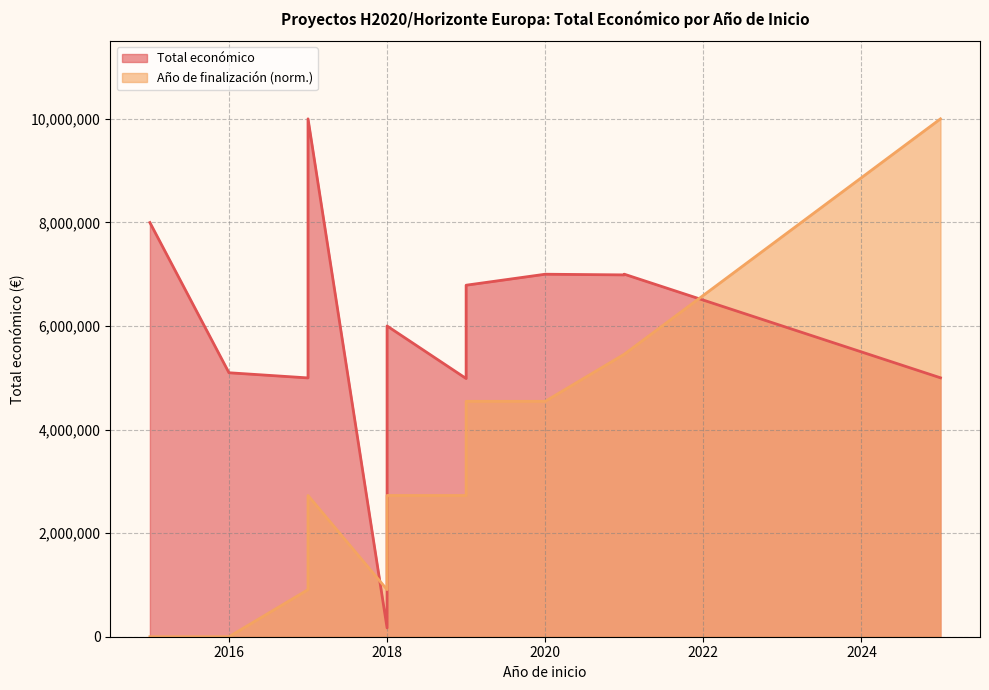

At which category is the sum across all series the highest?

2025